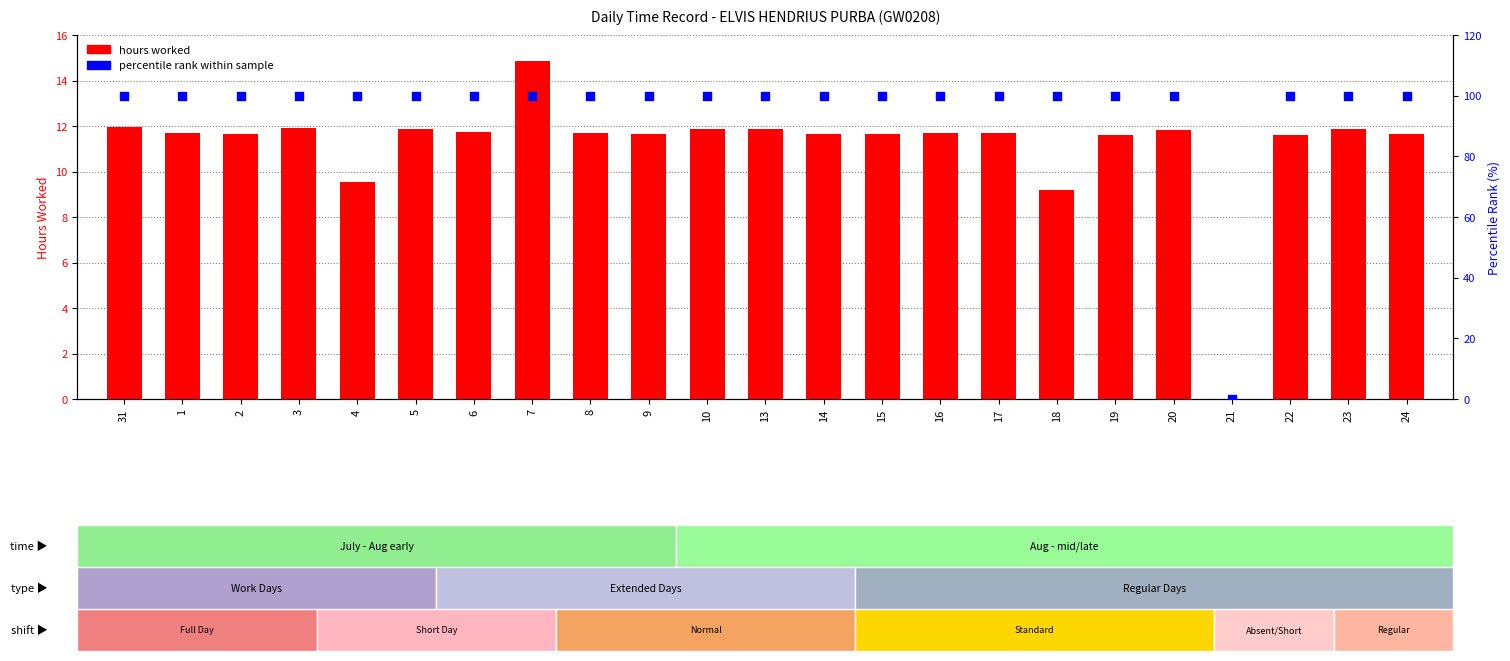

At which category is the sum across all series the highest?

7